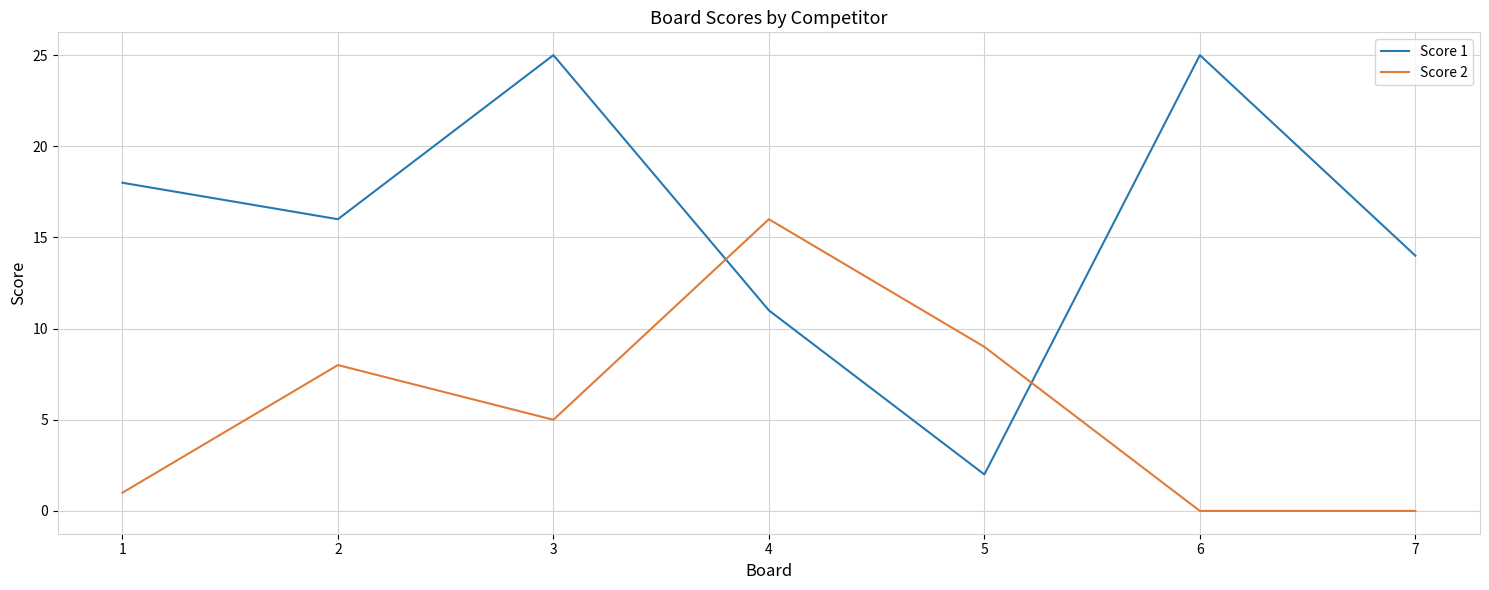

What is the difference between the highest and lowest values at 6?

25